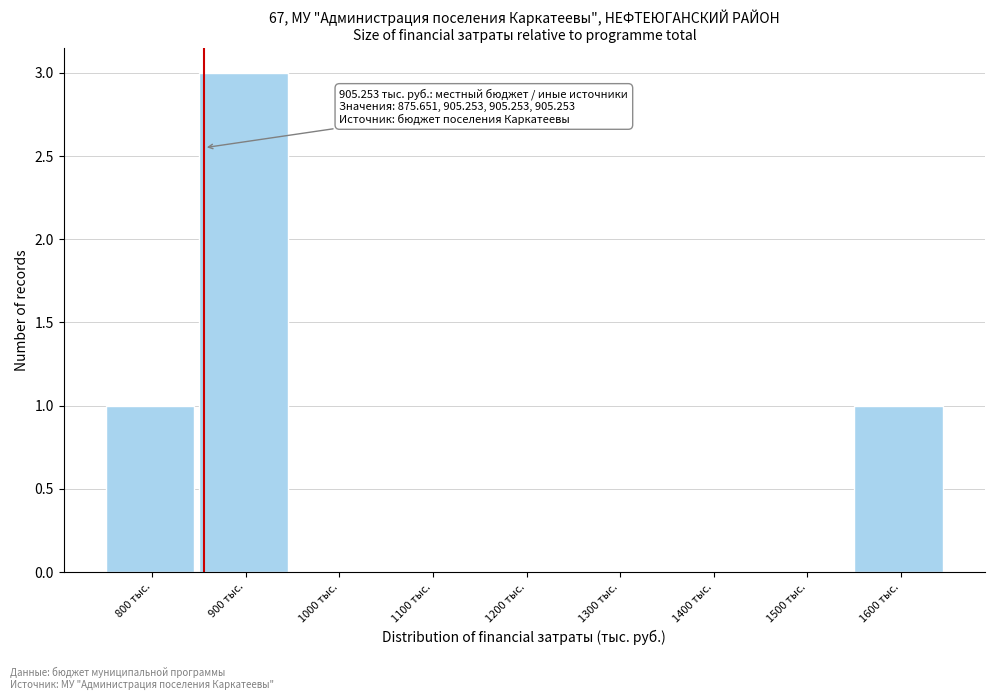

Reading left to right, extract all data points from this chart.

800 тыс.=1	900 тыс.=3	1000 тыс.=0	1100 тыс.=0	1200 тыс.=0	1300 тыс.=0	1400 тыс.=0	1500 тыс.=0	1600 тыс.=1